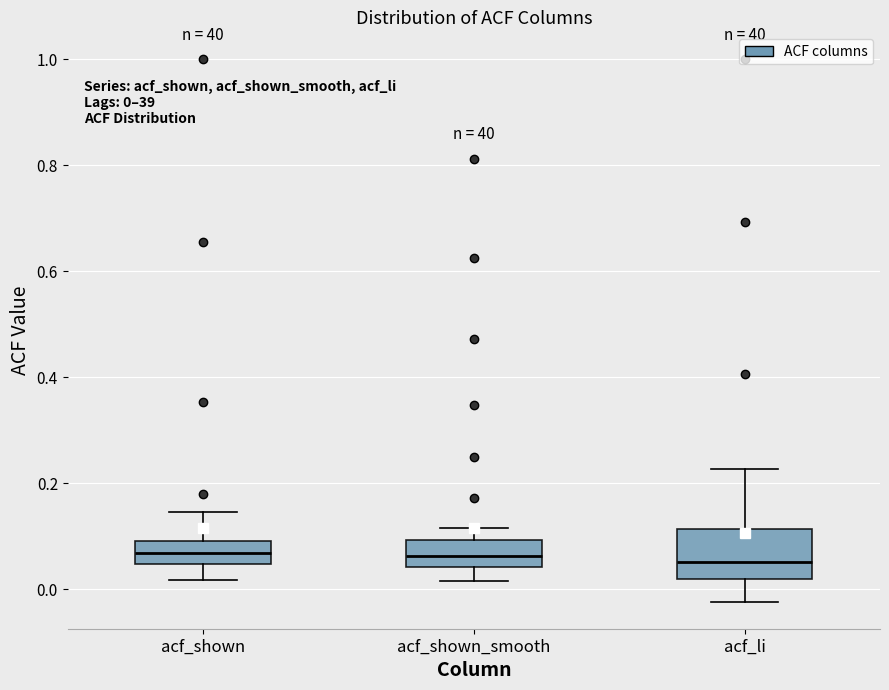

Comparing the boxes themselves (not the whiskers), which one is the tallest?

acf_li